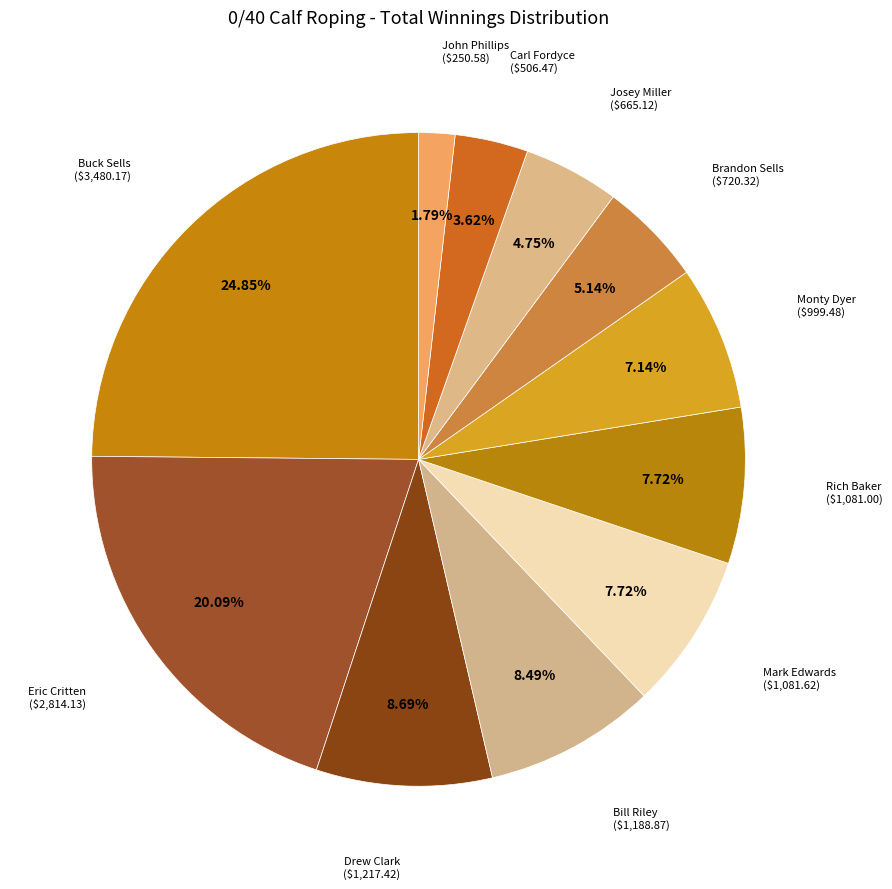

Count the number of slices in the pie.

11